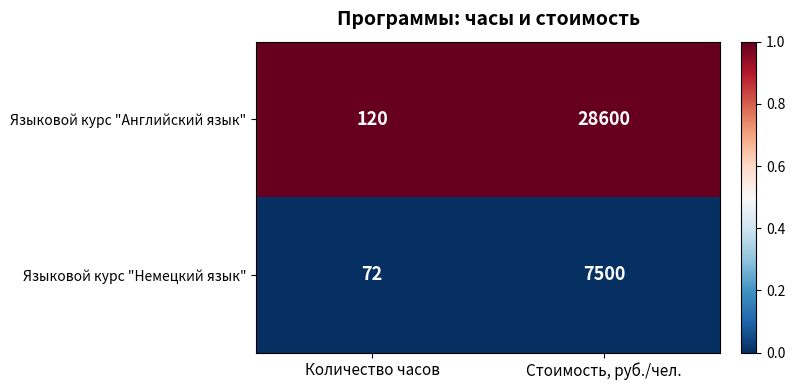

True or false: Языковой курс "Английский язык" has a value of 5861 at Стоимость, руб./чел..

False